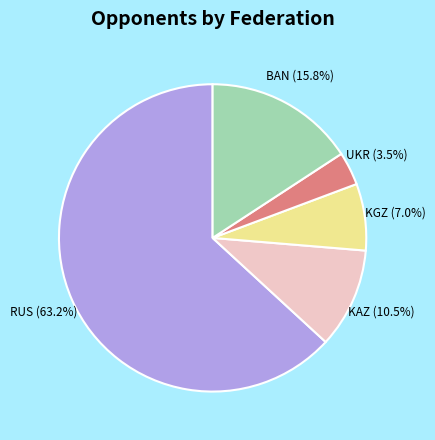

Which category accounts for the majority?

RUS